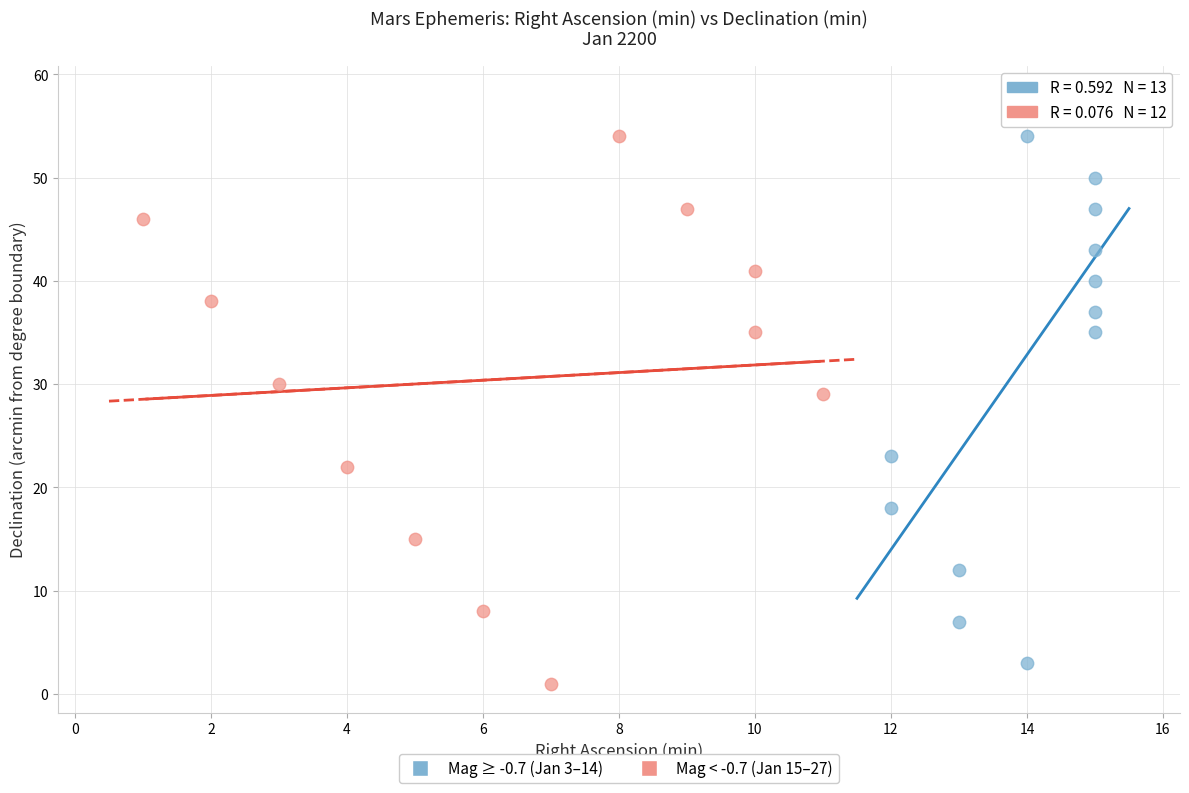

Which series reaches the maximum Y coordinate?

Mag ≥ -0.7 (Jan 3–14)